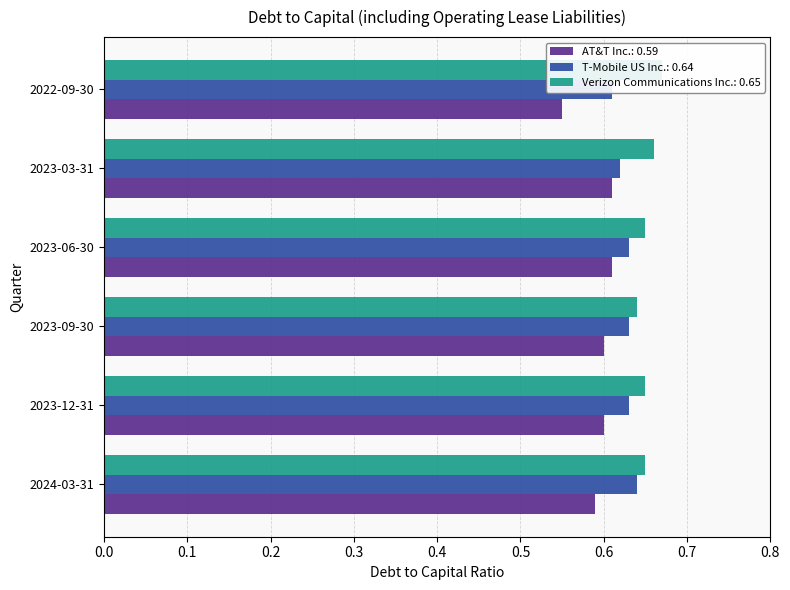

List the series in order of their overall mean, lowest first.

AT&T Inc., T-Mobile US Inc., Verizon Communications Inc.